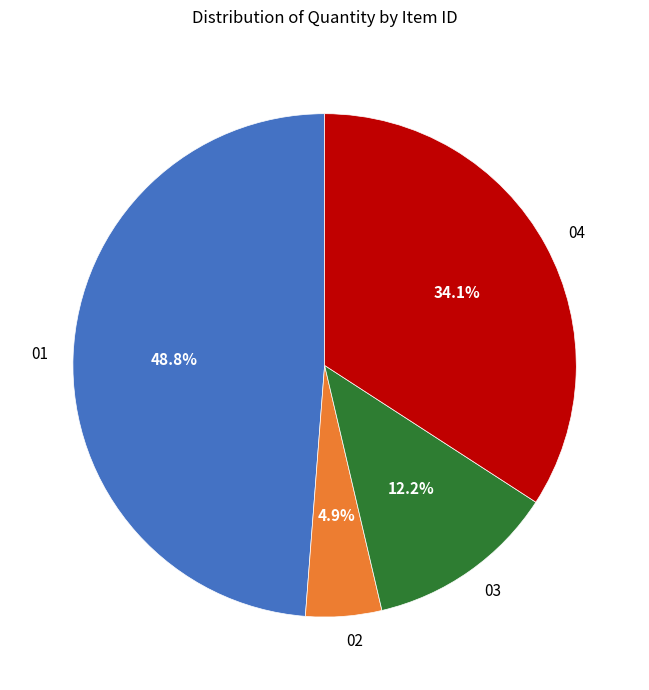

Which category has the biggest portion of the pie?

01